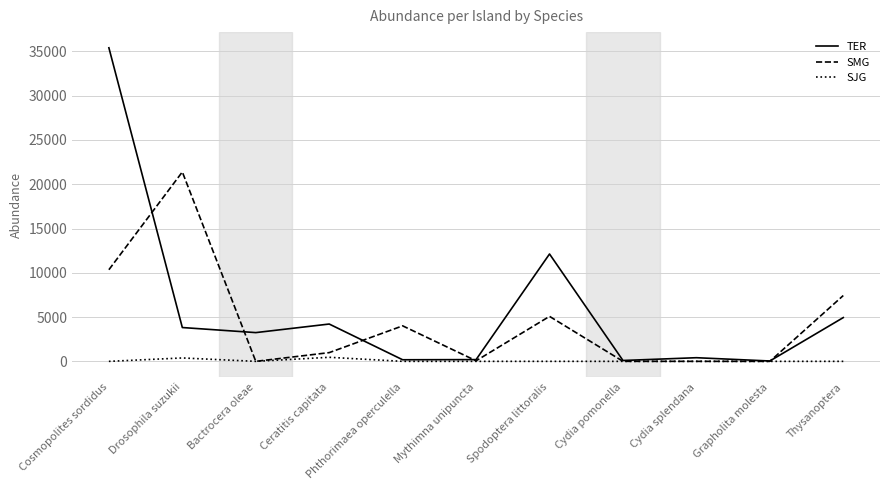

What is the difference between the highest and lowest values at Cosmopolites sordidus?

35412